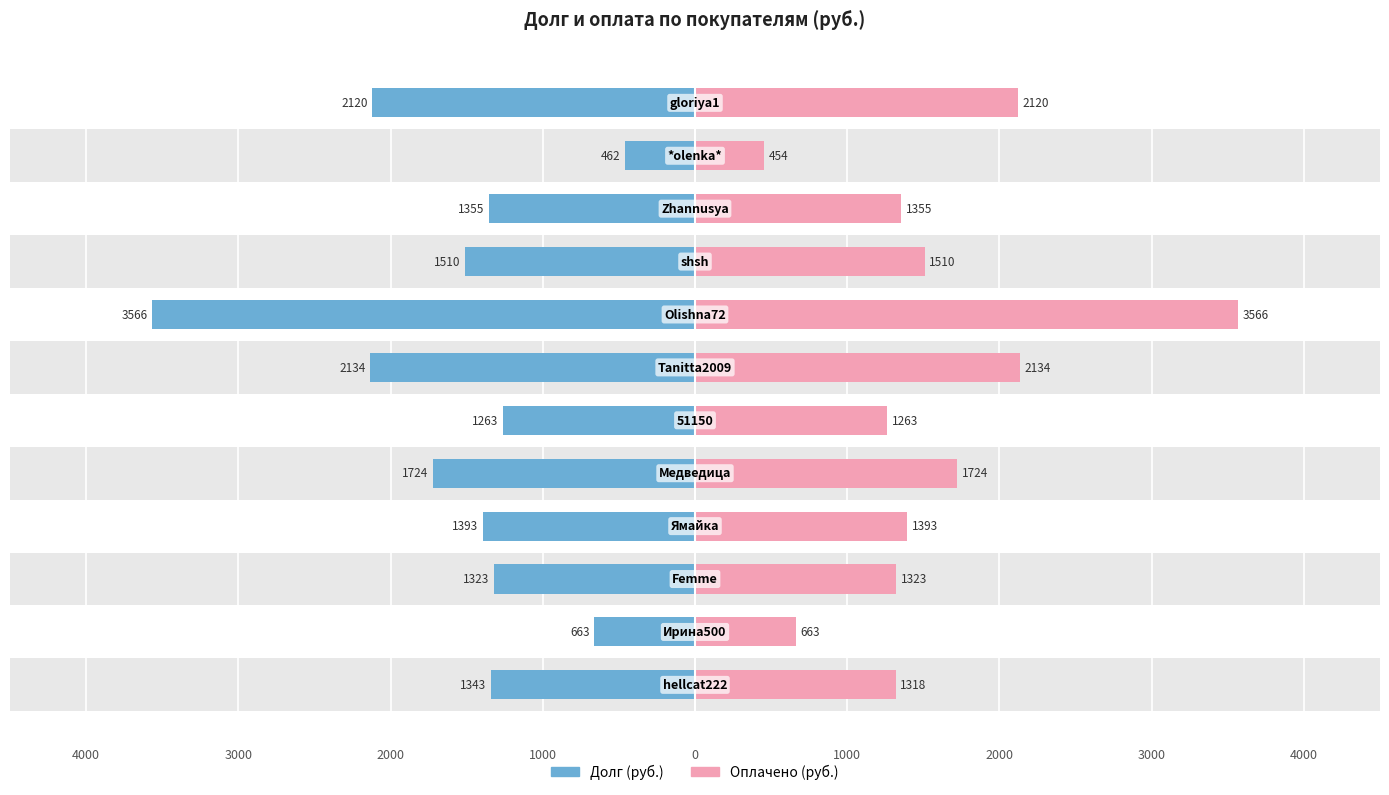

What is the value of the Оплачено (руб.) bar at the 12th from the left?

2120.0